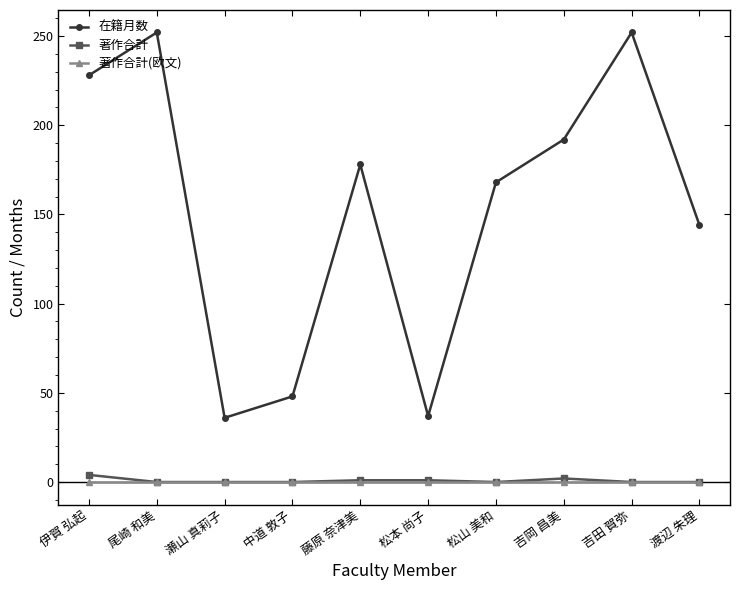

Rank the series by their maximum value, from lowest to highest.

著作合計(欧文), 著作合計, 在籍月数